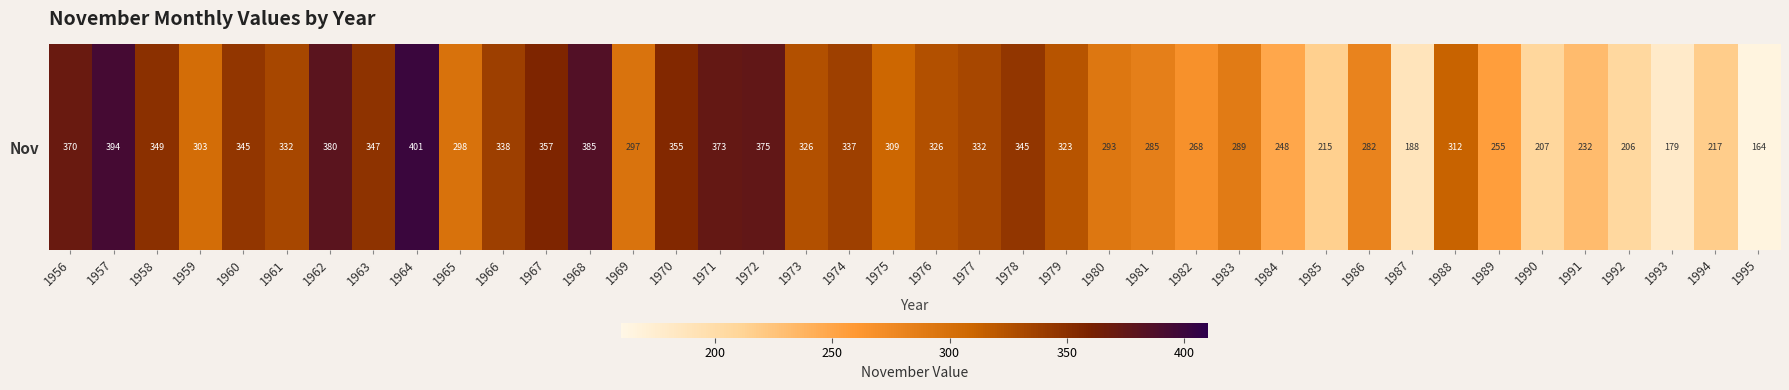

Reading left to right, what are all the values shown in this chart?

370	394	349	303	345	332	380	347	401	298	338	357	385	297	355	373	375	326	337	309	326	332	345	323	293	285	268	289	248	215	282	188	312	255	207	232	206	179	217	164